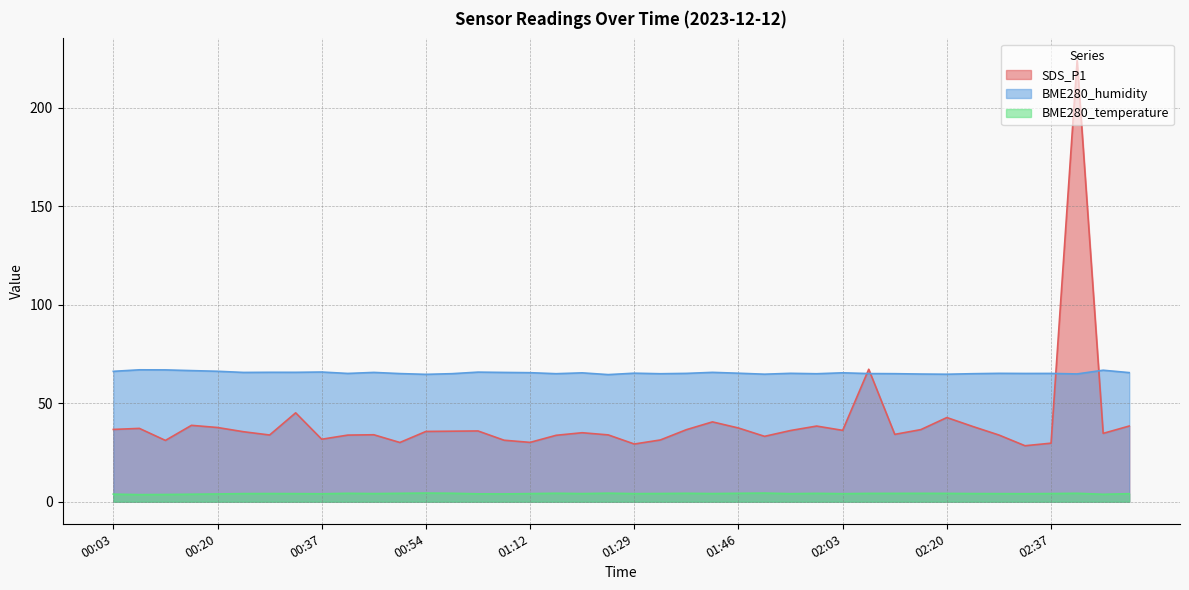

What is the sum of the BME280_temperature values at 02:16 and 01:24?

8.6